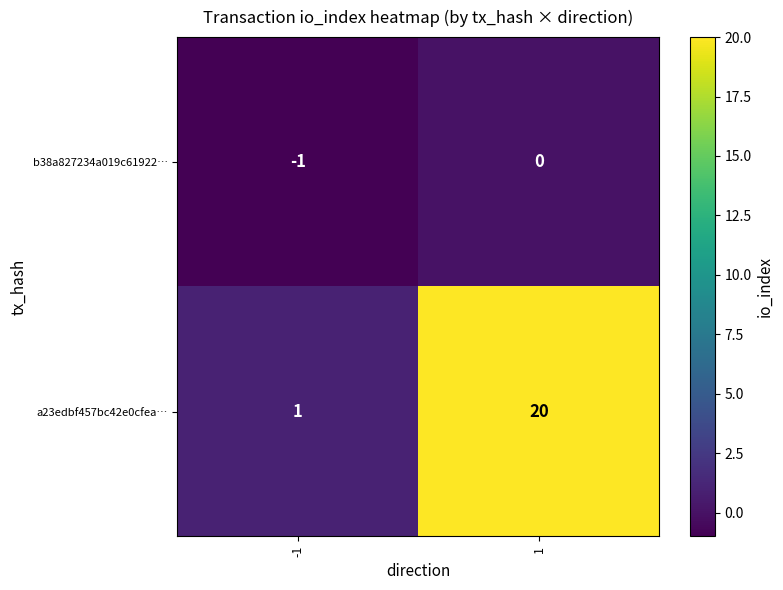

Rank the series by their average value, from highest to lowest.

a23edbf457bc42e0cfea…, b38a827234a019c61922…